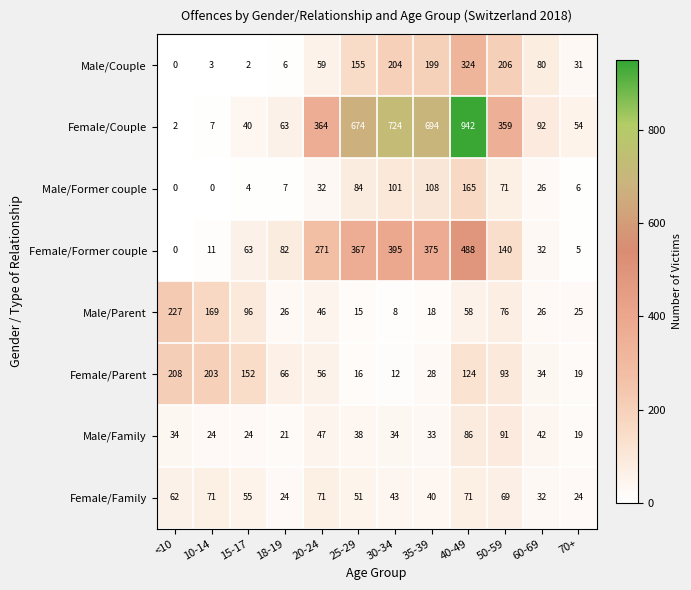

Which series has the largest range (max minus min)?

Female/Couple